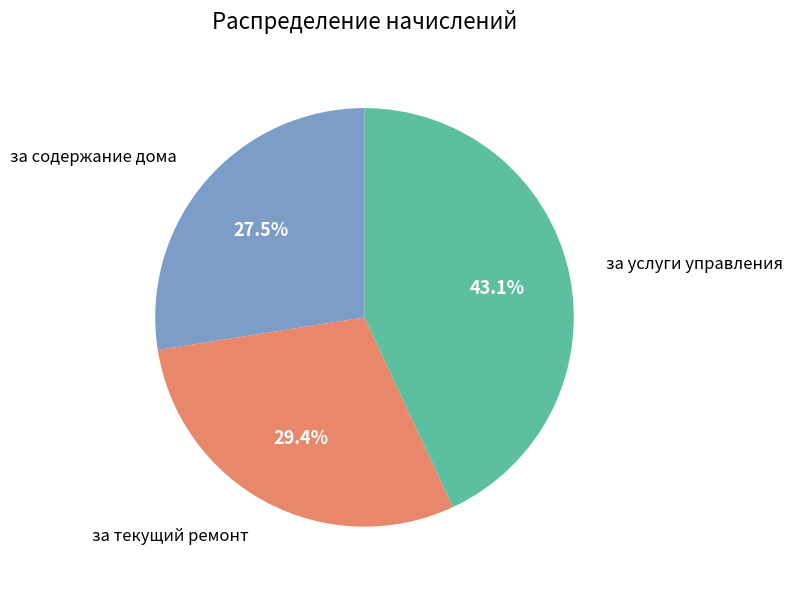

Is there any slice that represents more than half of the pie?

No